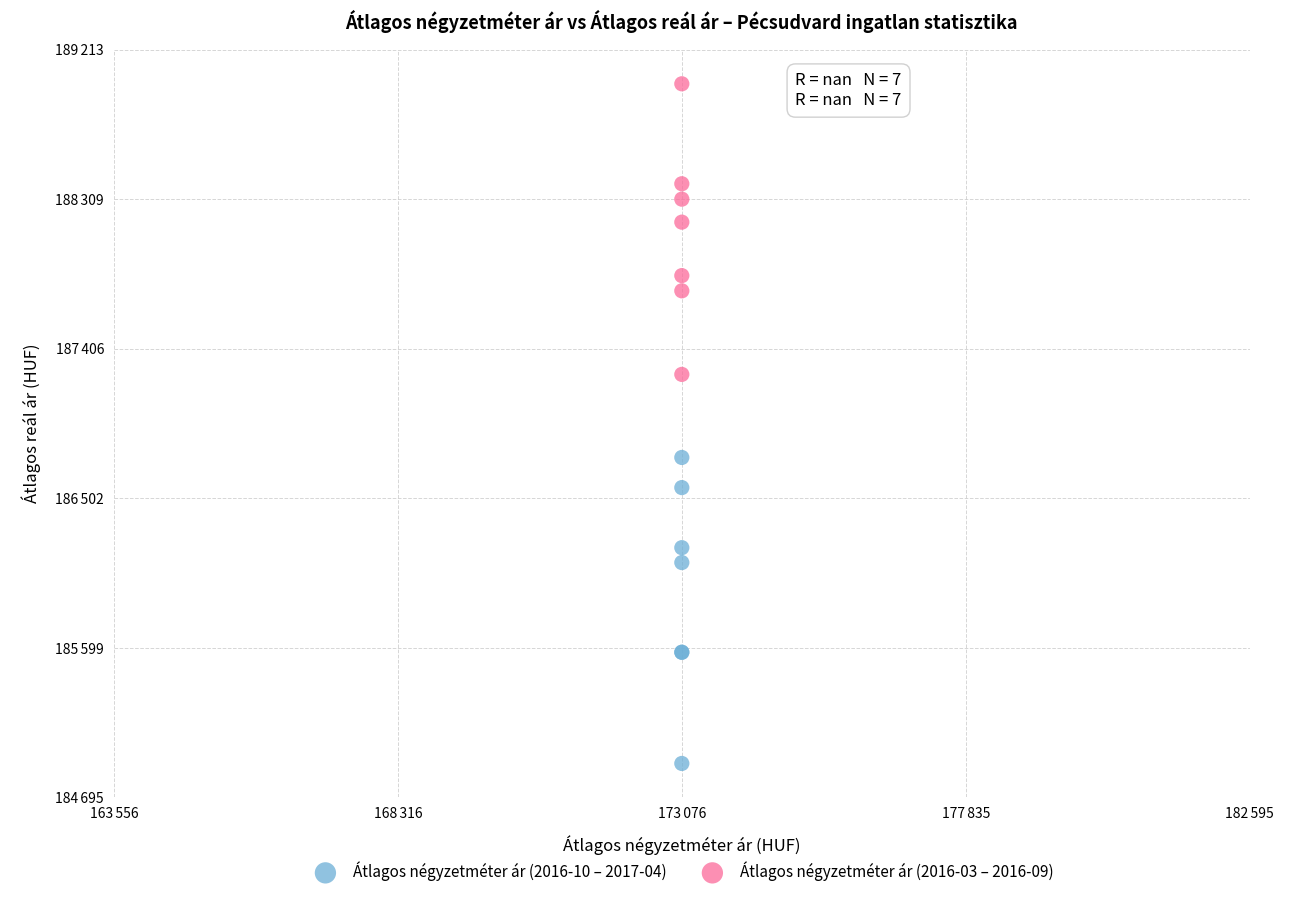

Which series reaches the minimum Y coordinate?

Átlagos négyzetméter ár (2016-10 – 2017-04)